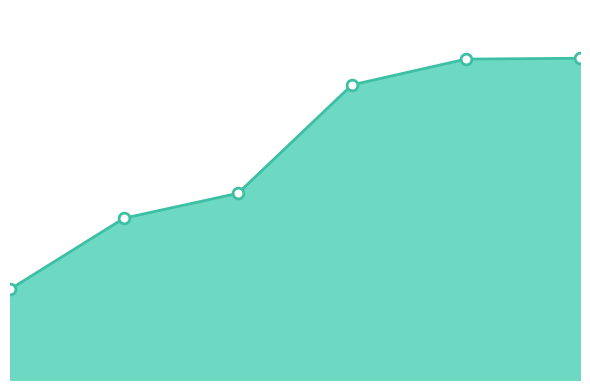

Does the chart have visible grid lines?

No